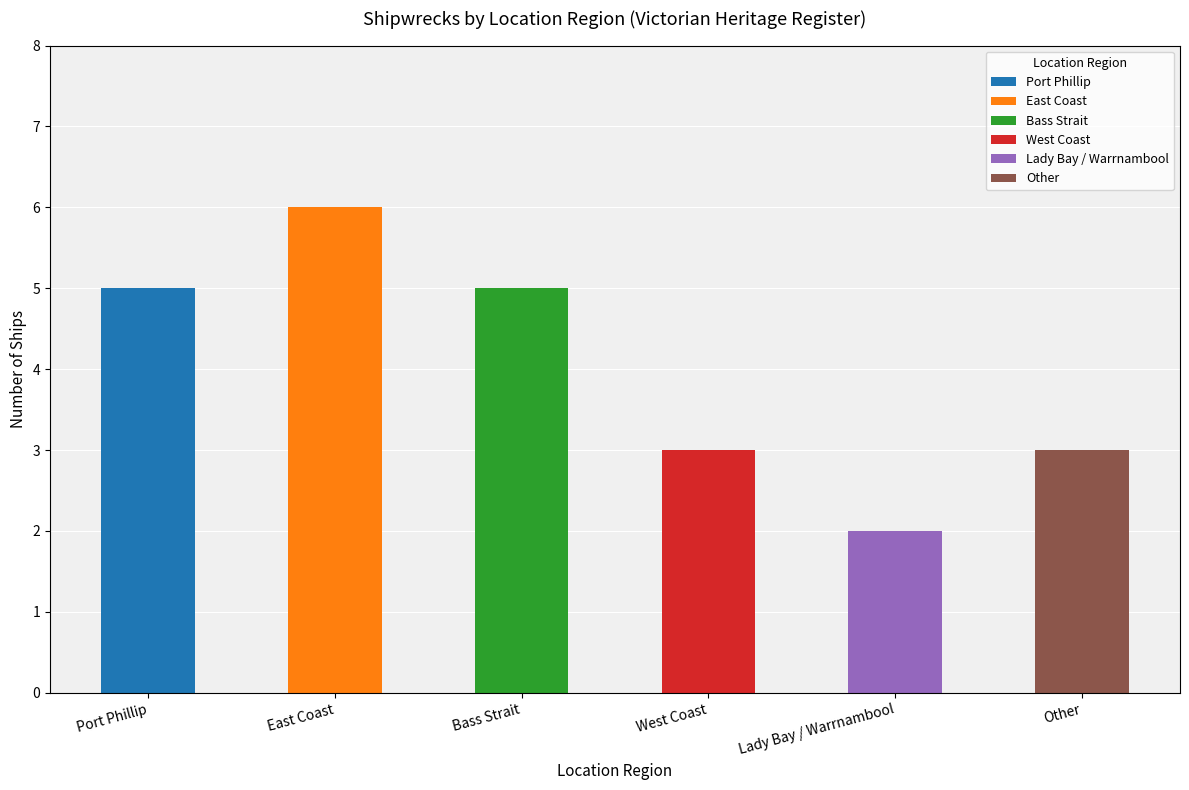

What is the change in value from Port Phillip to Lady Bay / Warrnambool?

-3